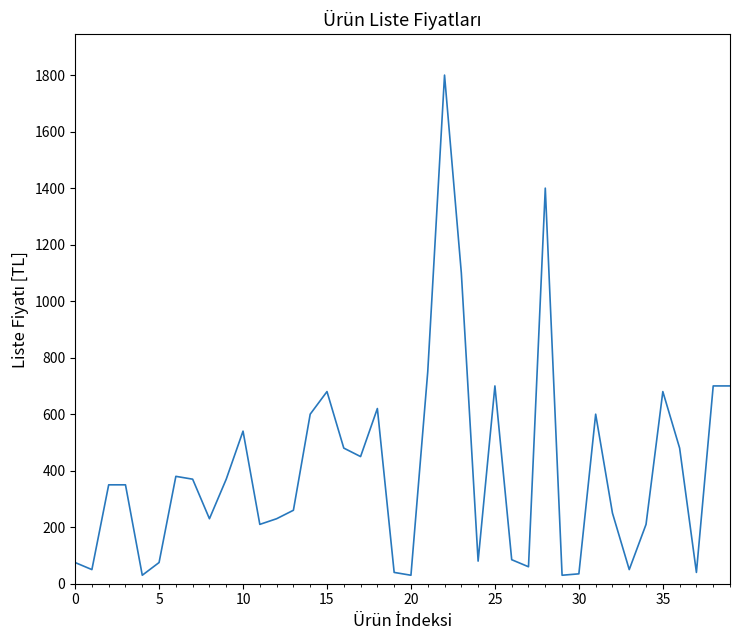

Count the number of data series in this chart.

1